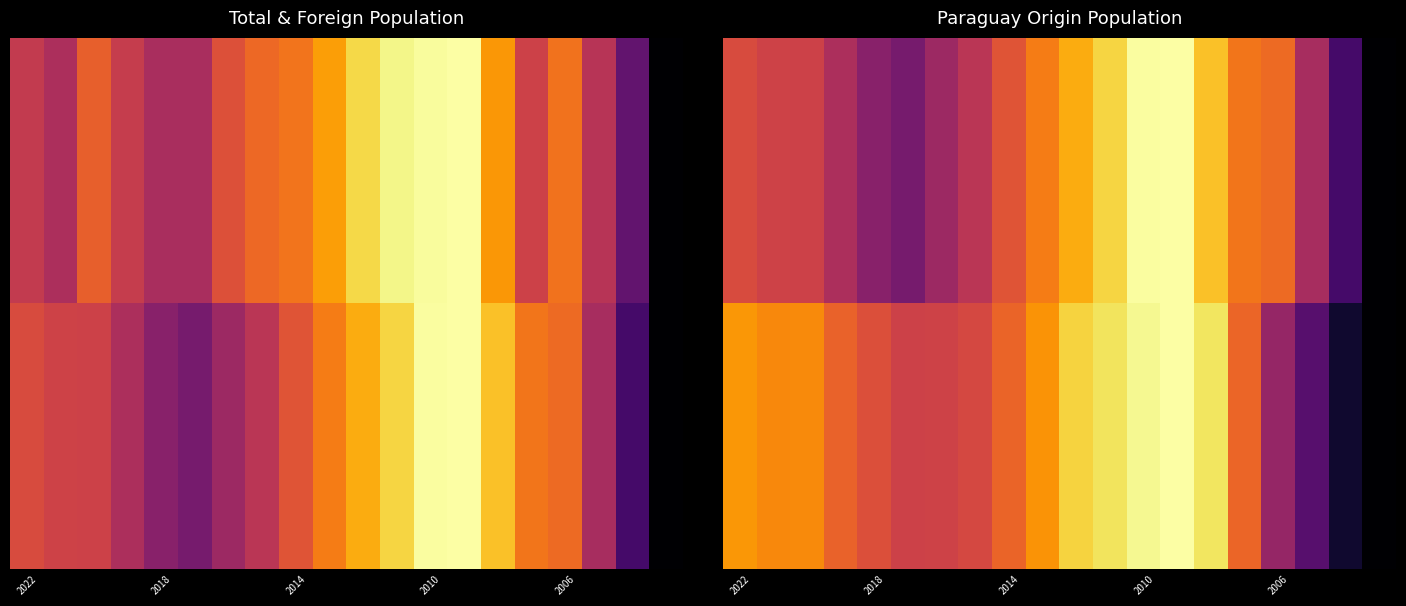

At which category is the sum across all series the highest?

13